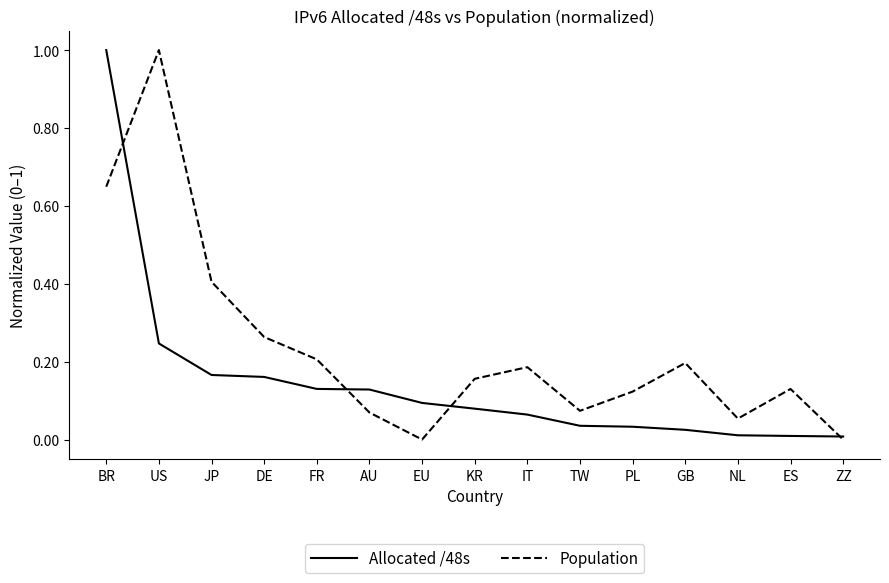

What position from the left is BR?

1